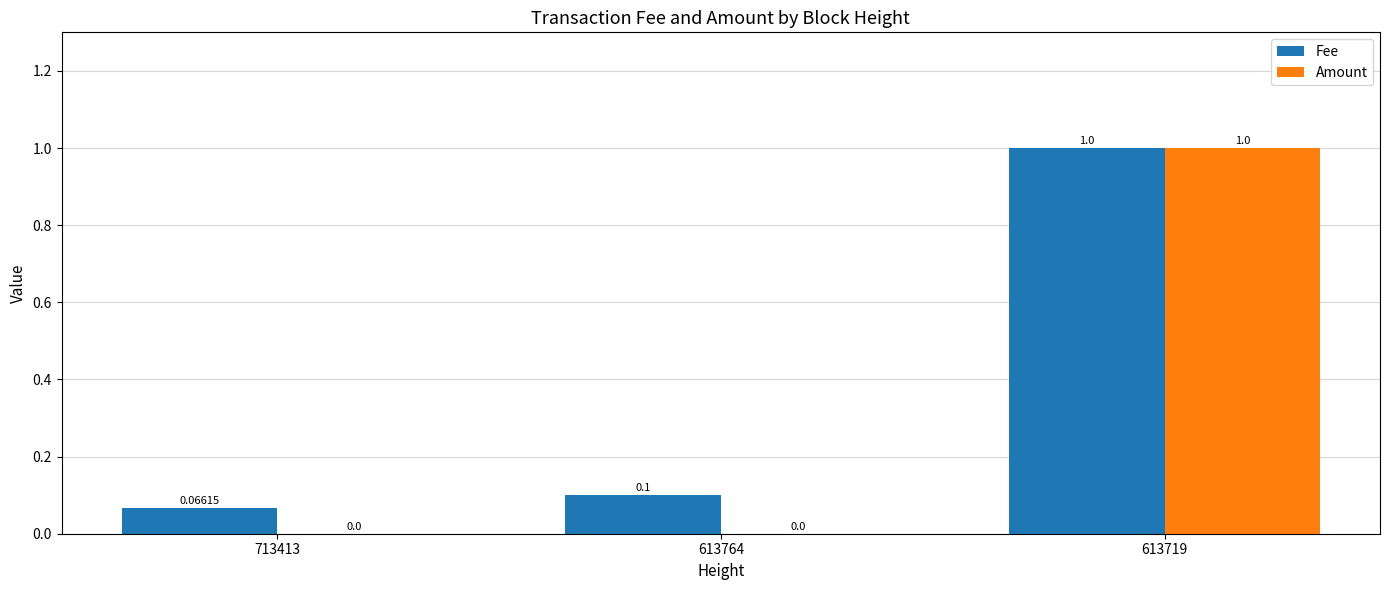

Reading left to right, list all the values displayed in this chart.

Fee: 713413=0.1	613764=0.1	613719=1.0
Amount: 713413=0.0	613764=0.0	613719=1.0